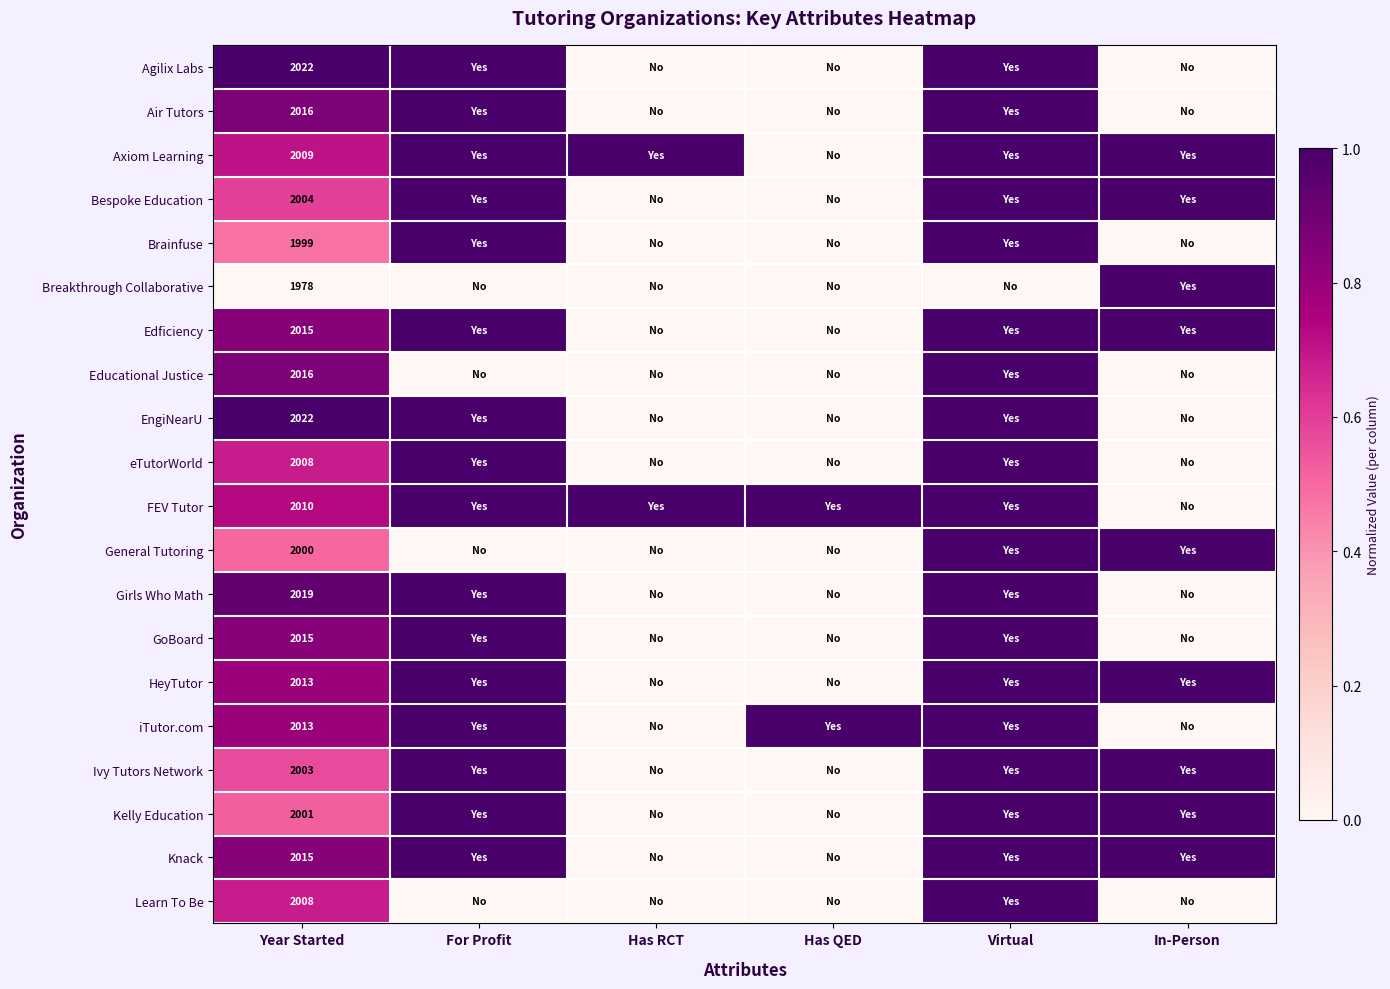

True or false: iTutor.com has a value of 2810 at Year Started.

False